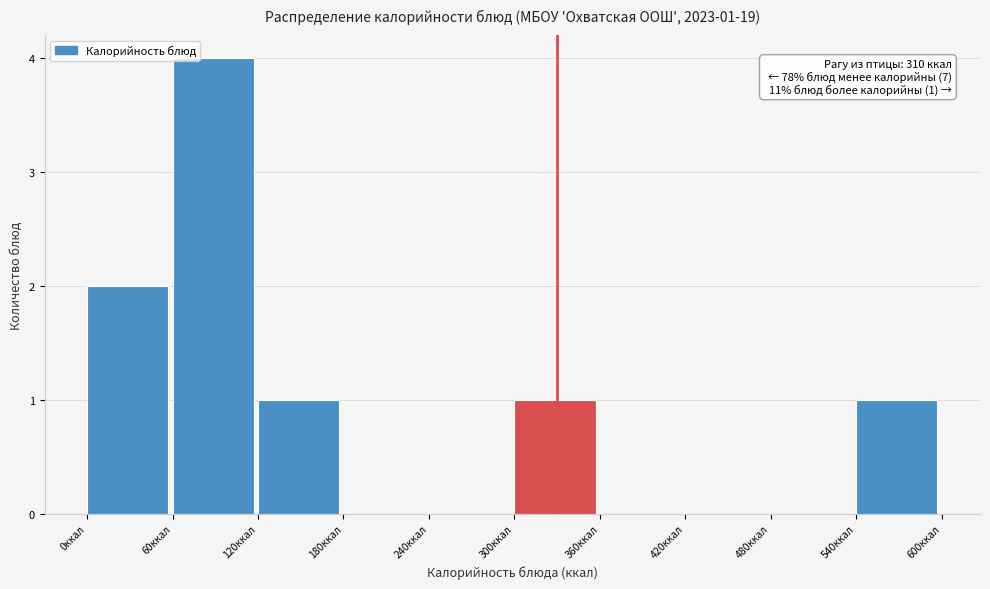

Which range on the x-axis has the tallest bar?

60 to 120